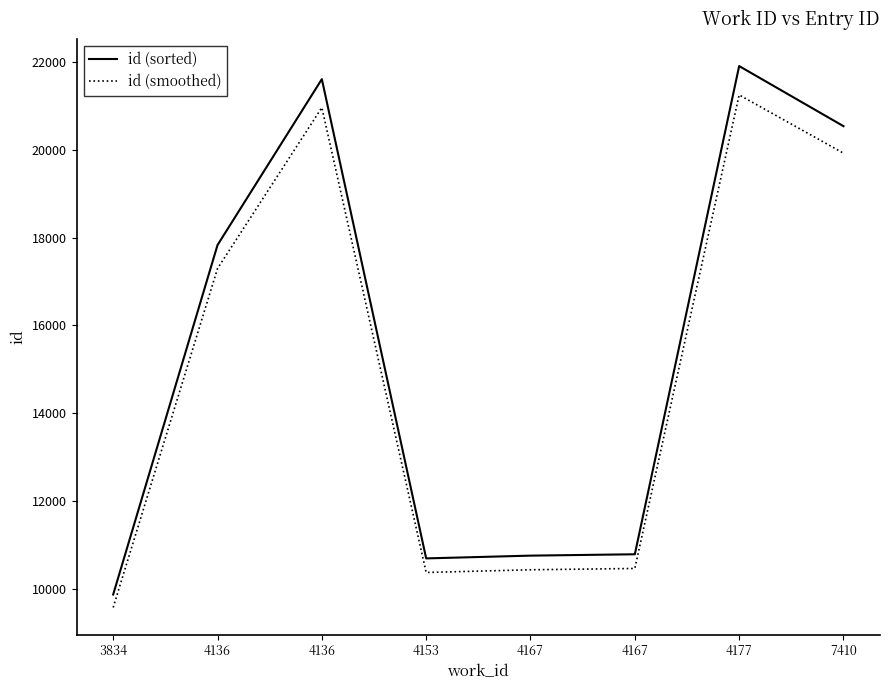

What are all the series names shown in the legend?

id (sorted), id (smoothed)